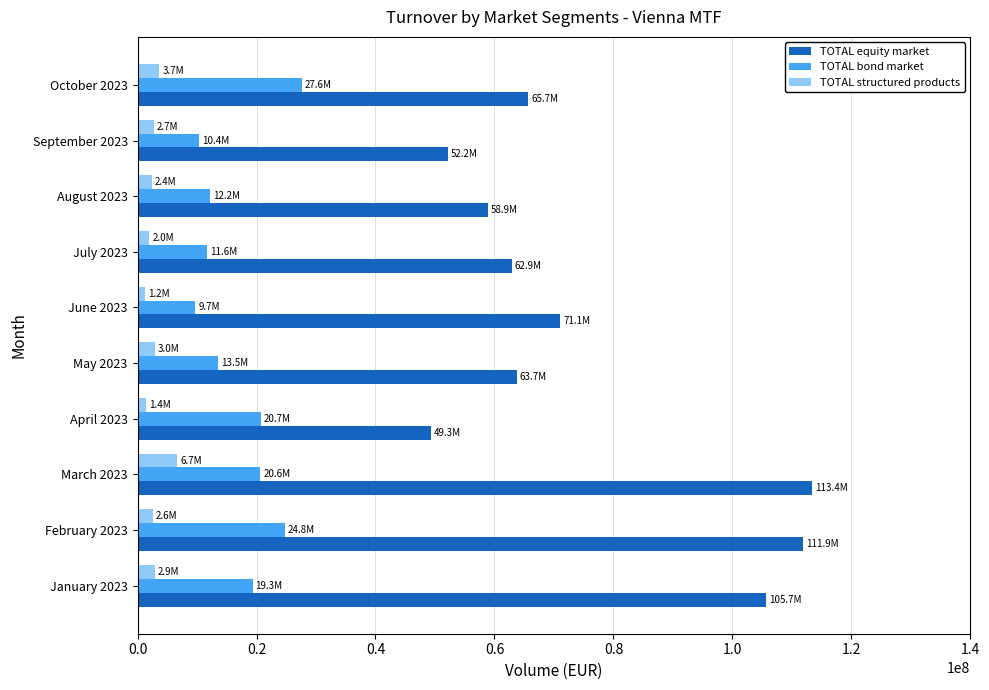

What is the maximum value for TOTAL bond market?

27630291.5